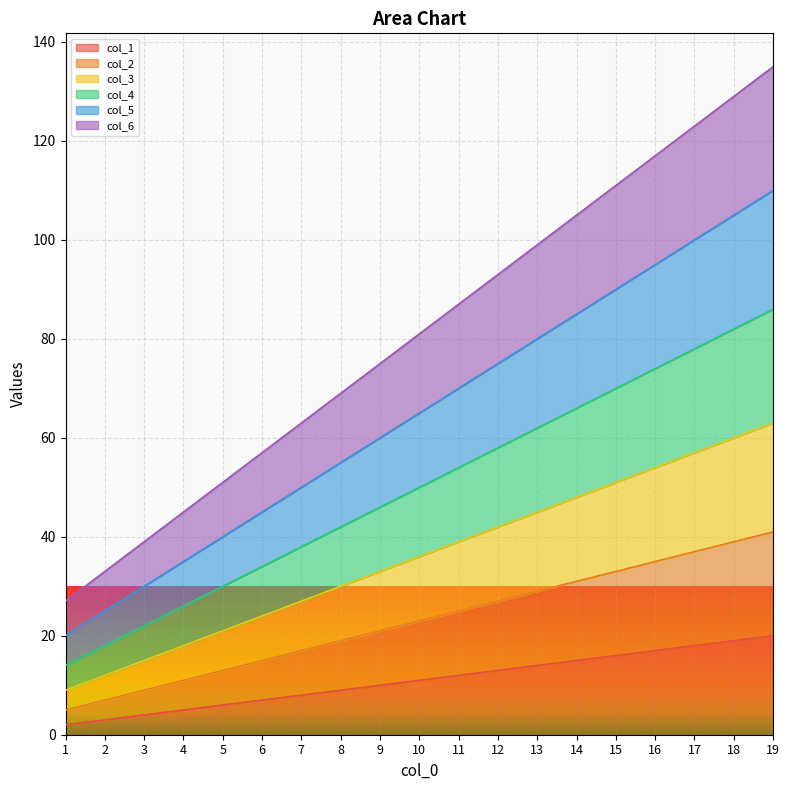

True or false: col_6 and col_3 intersect in this chart.

False